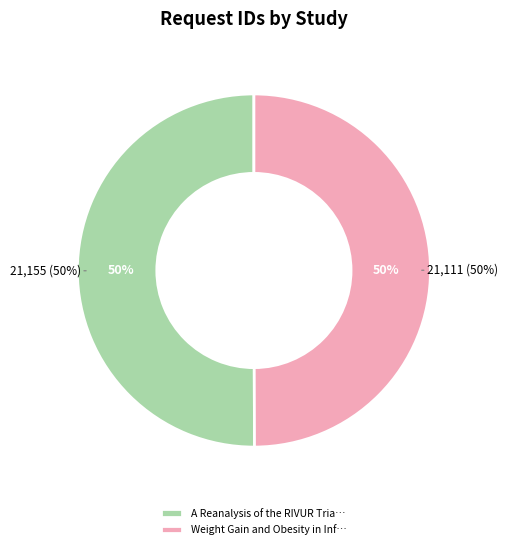

How many segments does this pie chart have?

2